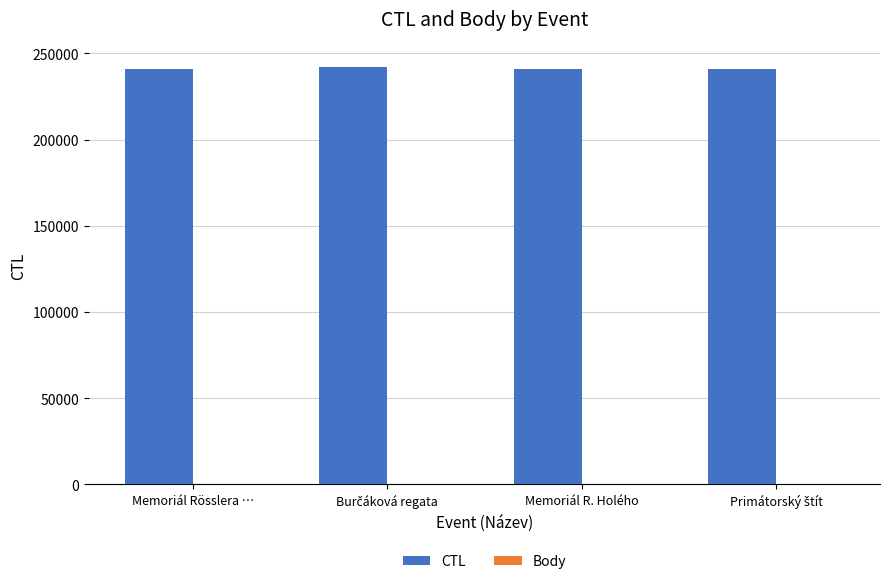

Which series has the largest total across all categories?

CTL